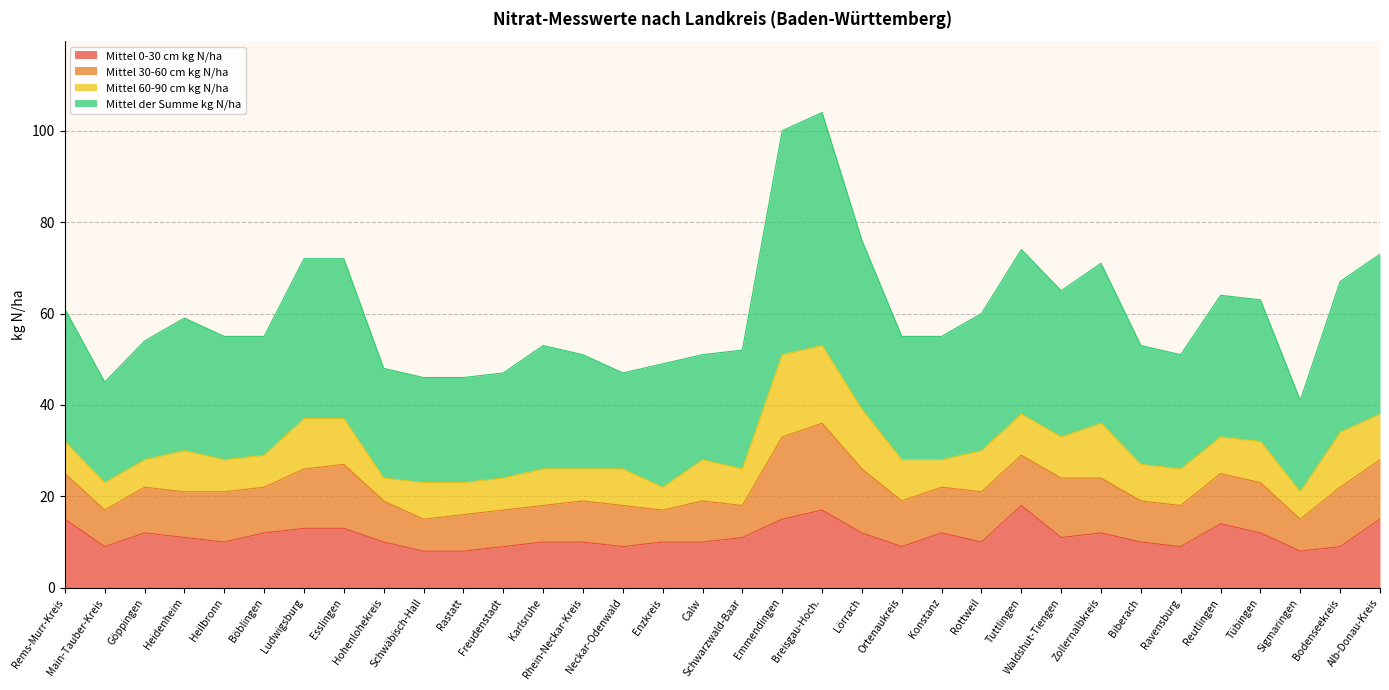

What is the minimum value for Mittel 0-30 cm kg N/ha?

8